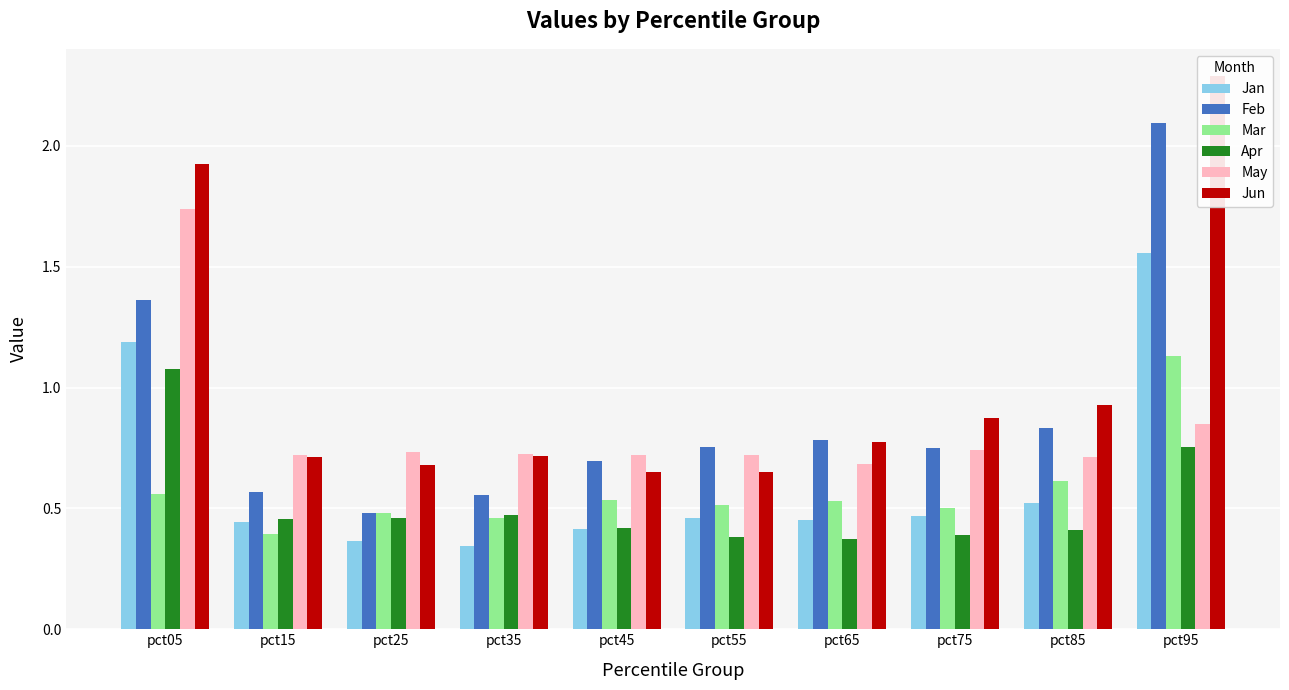

List the series in order of their peak value, highest first.

Jun, Feb, May, Jan, Mar, Apr